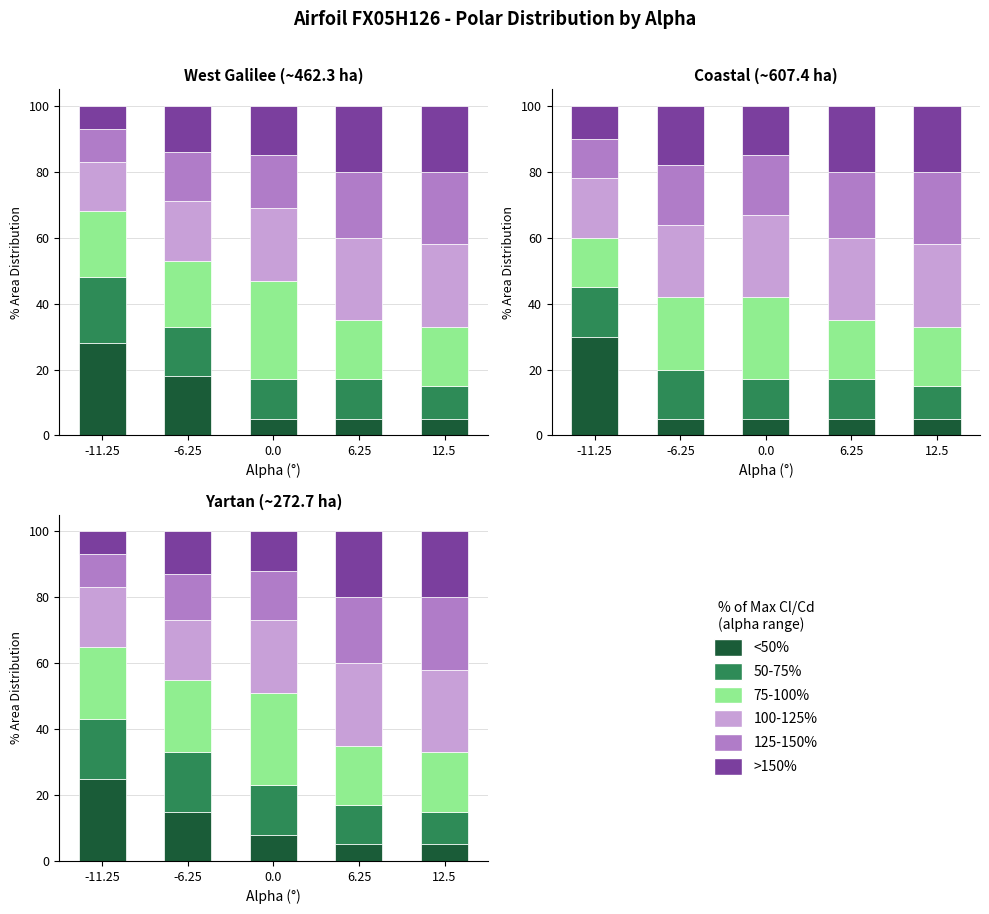

Which series has the largest range (max minus min)?

<50%